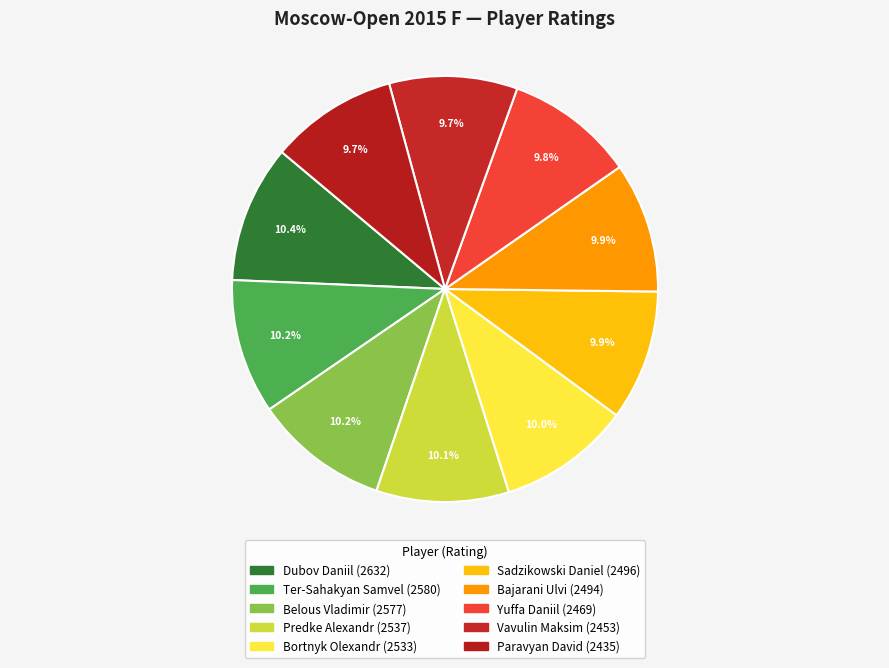

What percentage is NOT represented by Paravyan David?

90.3%